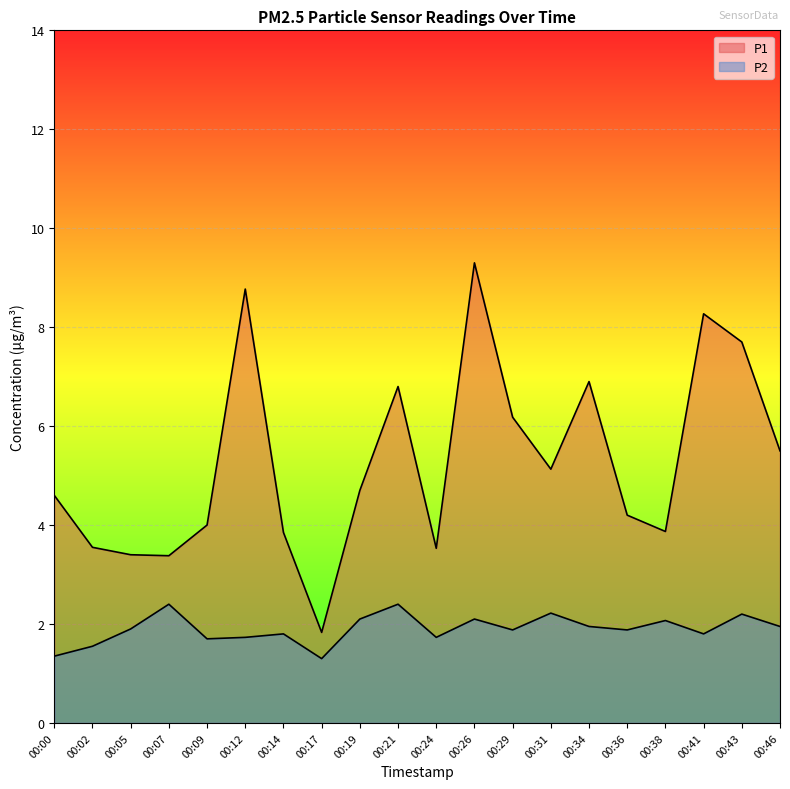

True or false: P2 and P1 intersect in this chart.

False